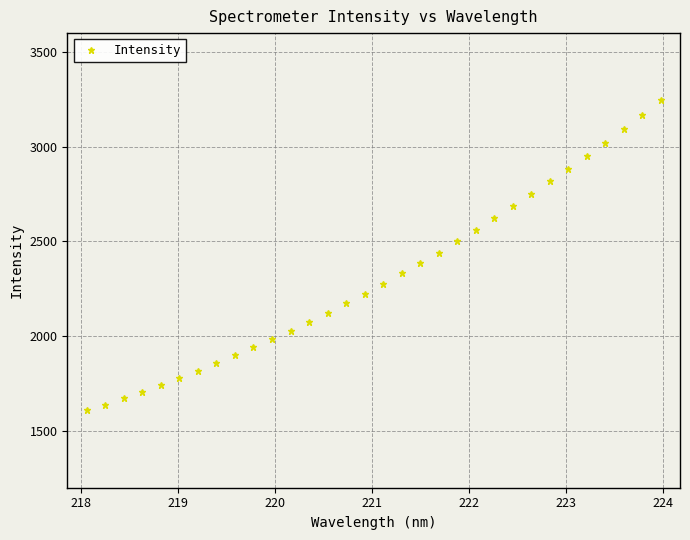

What is the greatest value displayed?

3244.5